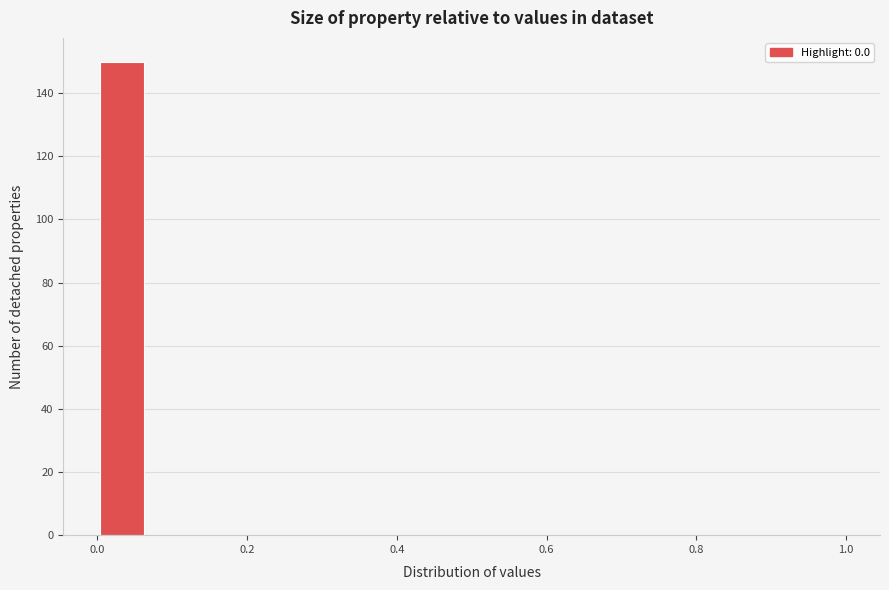

Read against the x-axis, roughly where is the centre of the tallest bar?

0.04